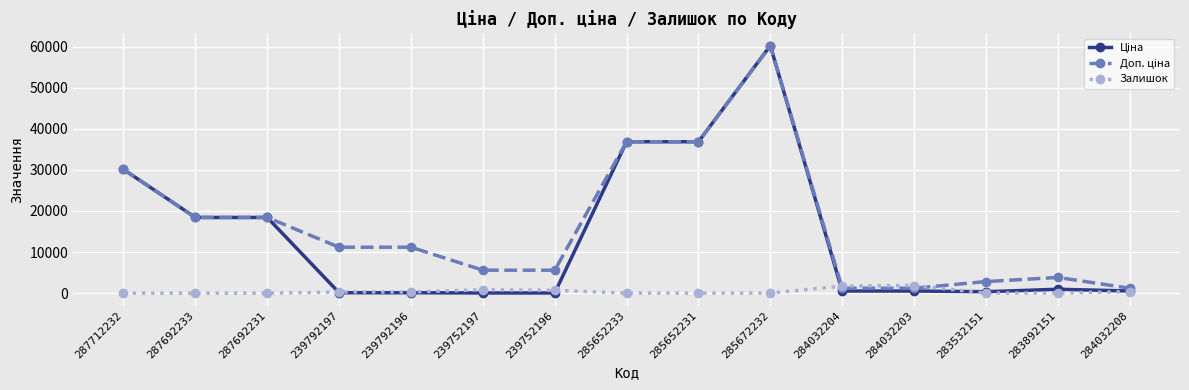

How many lines are shown in the chart?

3